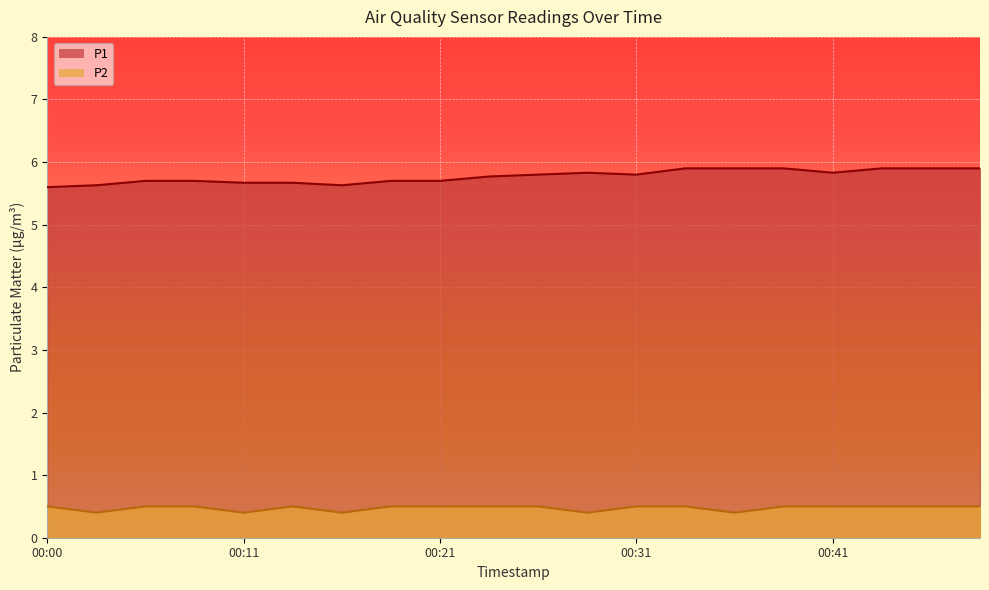

What is the value of the P2 point at the 13th from the left?

0.5